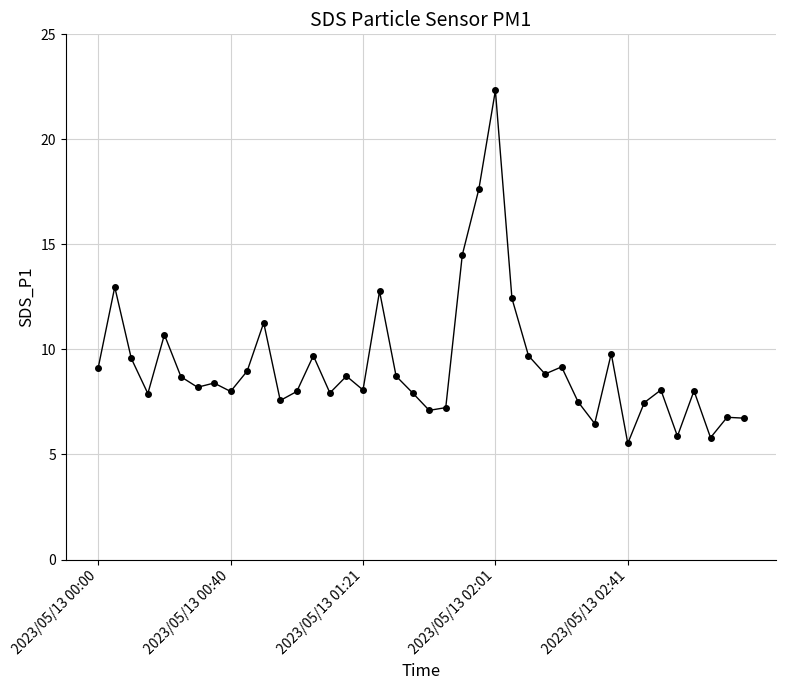

What is the minimum value shown in the chart?

5.5